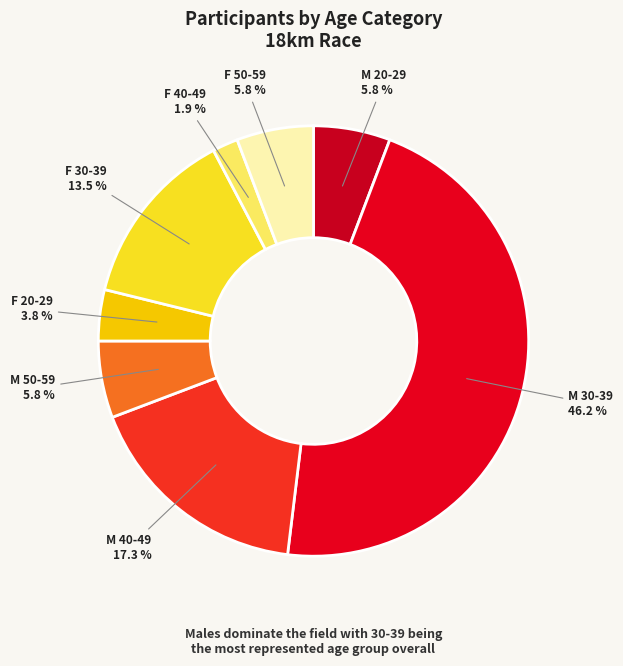

Count the number of slices in the pie.

8